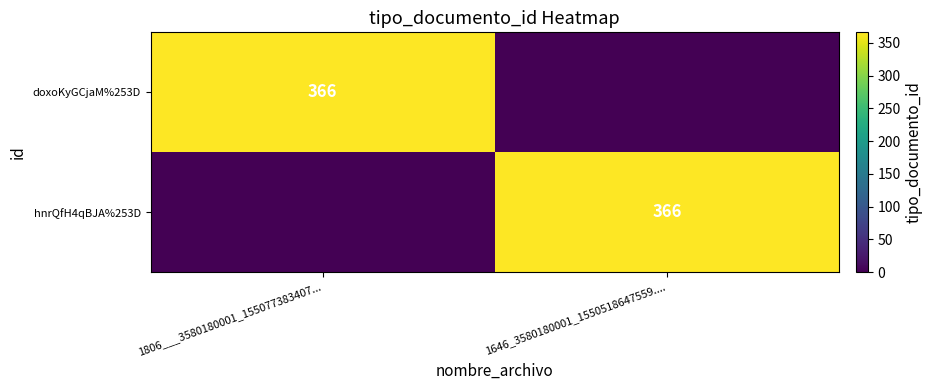

True or false: doxoKyGCjaM%253D has a value of 366 at 1806___3580180001_155077383407....

True